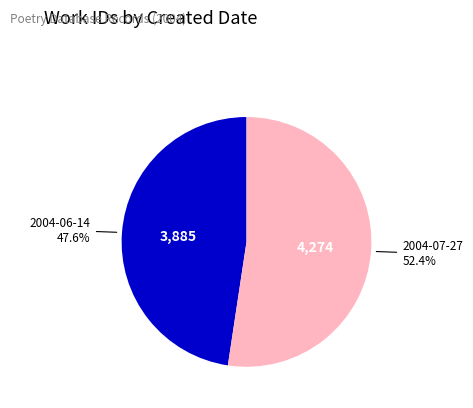

Is there any slice that represents more than half of the pie?

Yes